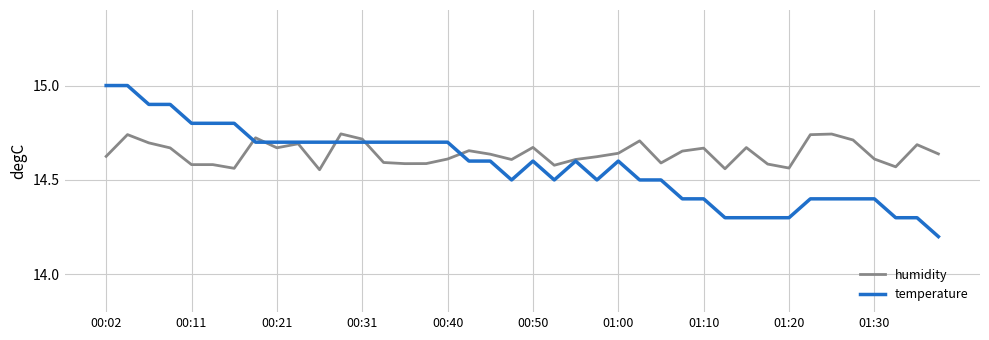

What is the smallest value displayed?

14.2